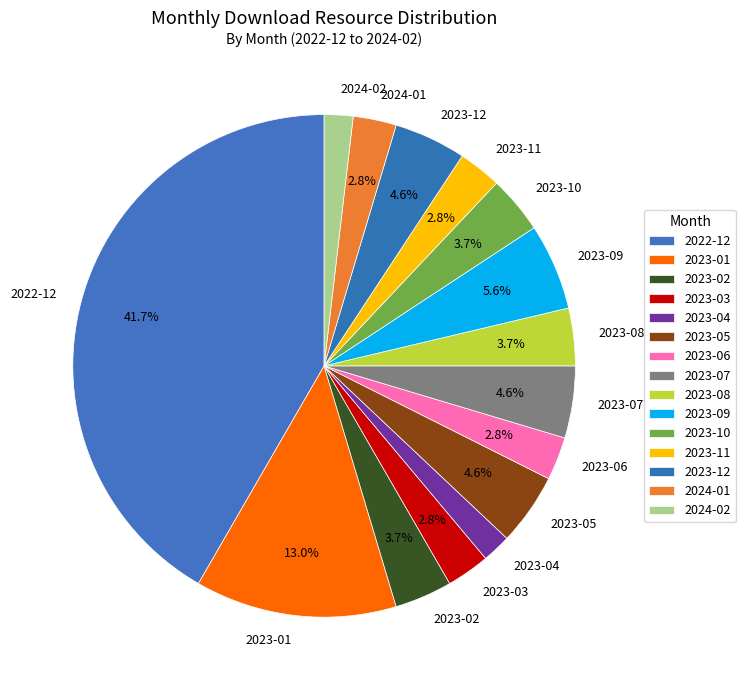

To the nearest percent, what portion does 2023-03 represent?

3%